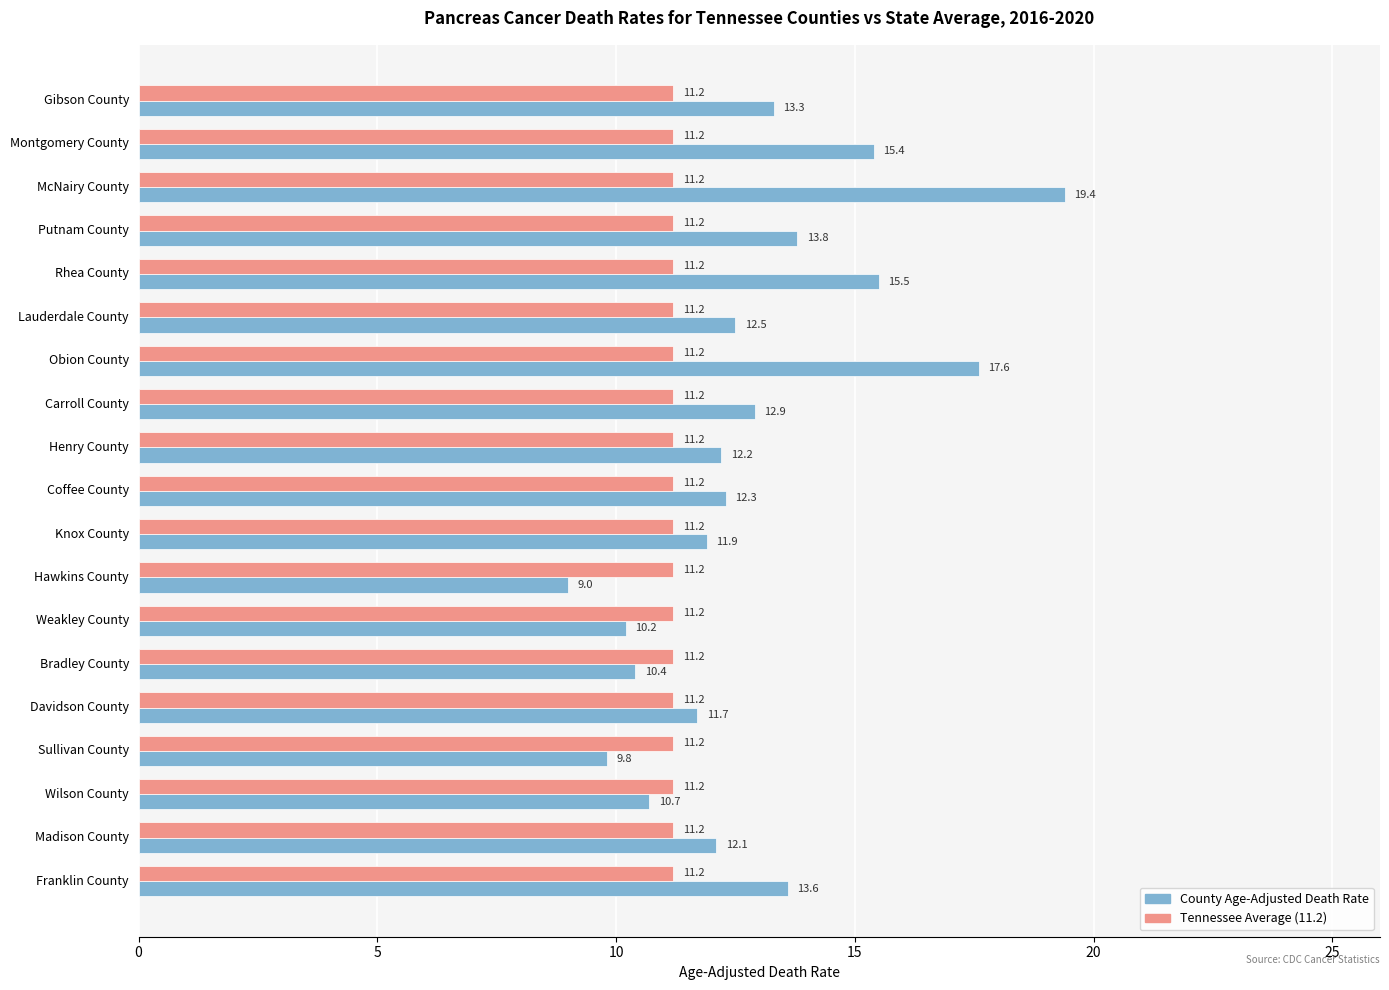

What is the total value across all series at Montgomery County?

26.6